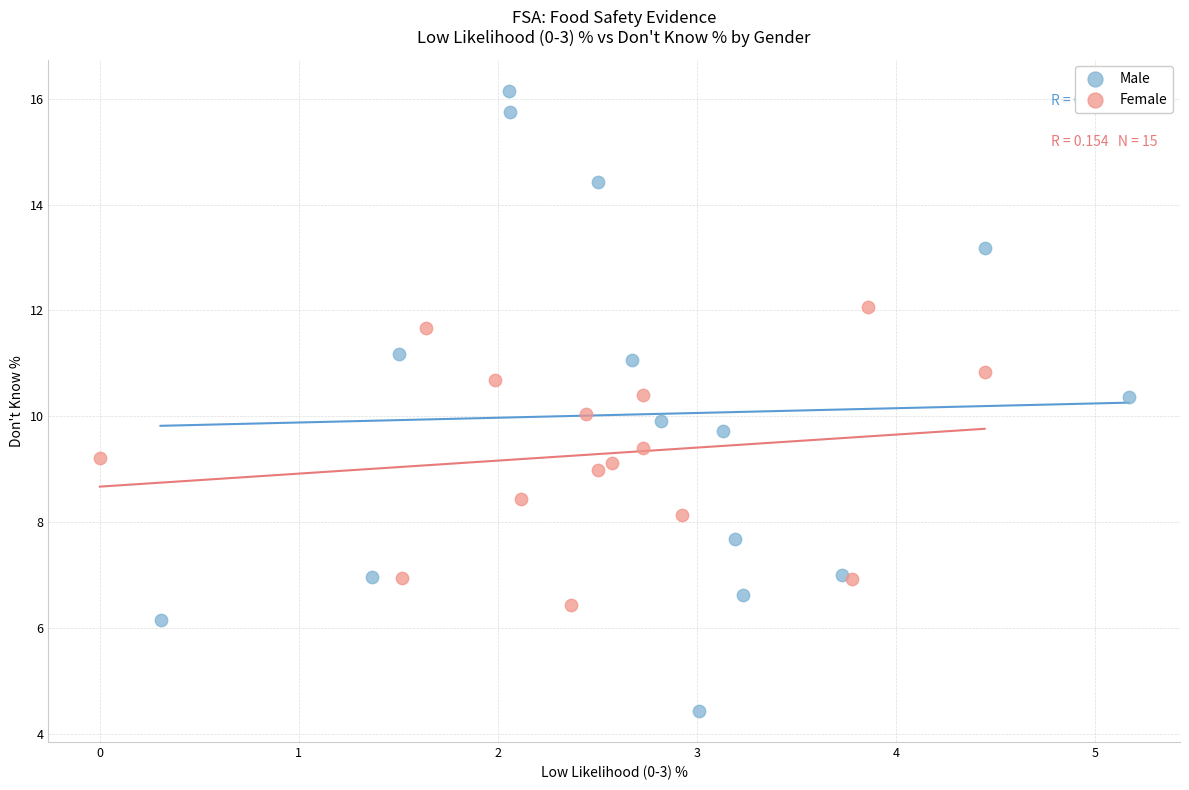

Which series contains the highest Y value?

Male